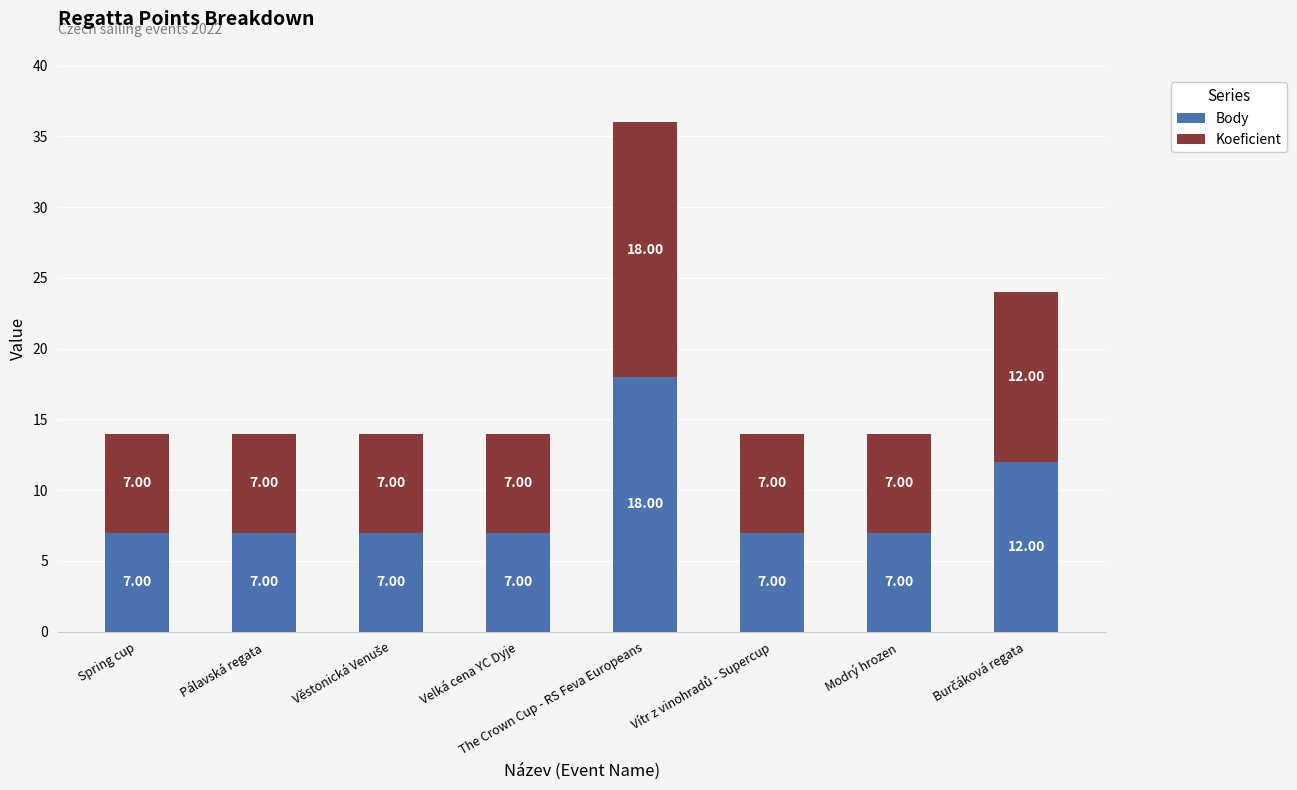

What is the sum of all Body values?

72